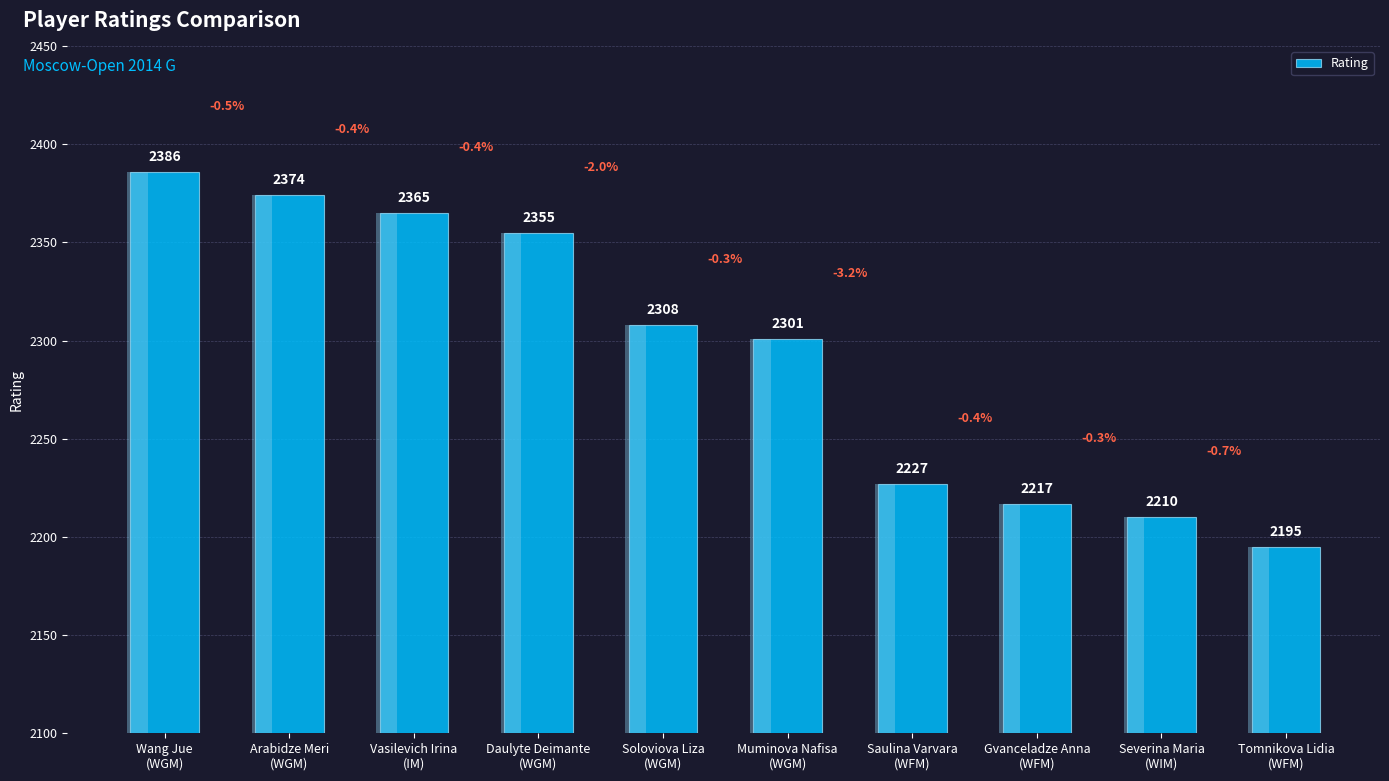

How many bars are there in total?

10